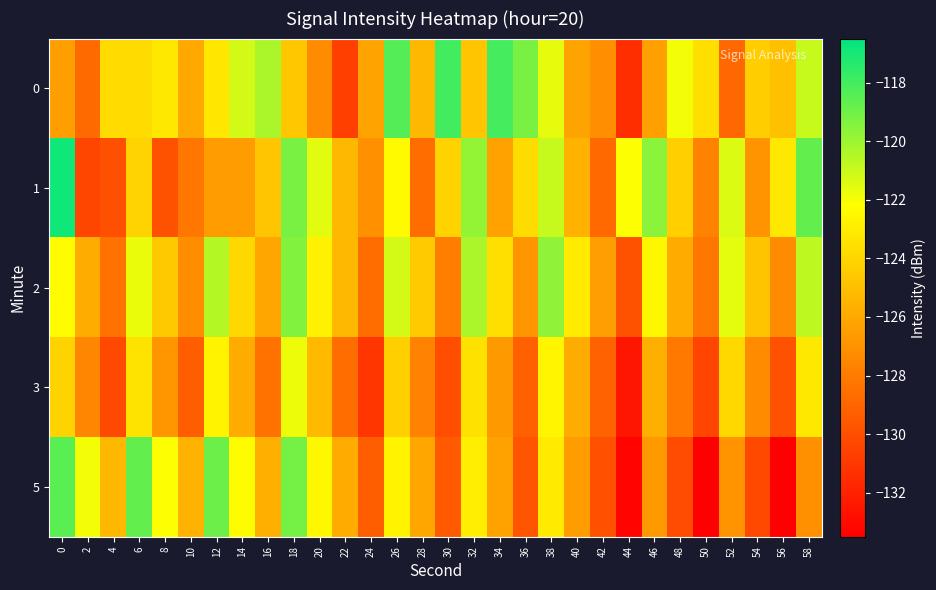

Reading left to right, transcribe all the data shown in this chart.

0: 0=-126.4	2=-128.8	4=-123.7	6=-123.8	8=-123.2	10=-126.1	12=-123.3	14=-121.2	16=-120.3	18=-124.6	20=-127.3	22=-130.7	24=-126.2	26=-118.4	28=-125.3	30=-118.0	32=-124.7	34=-118.1	36=-119.2	38=-121.7	40=-126.2	42=-127.2	44=-131.4	46=-126.4	48=-121.9	50=-123.6	52=-128.9	54=-124.4	56=-125.0	58=-120.9
1: 0=-116.9	2=-130.3	4=-130.0	6=-124.1	8=-129.8	10=-128.2	12=-126.6	14=-126.6	16=-124.7	18=-119.2	20=-121.5	22=-125.3	24=-127.1	26=-122.4	28=-128.6	30=-124.1	32=-119.8	34=-126.3	36=-123.7	38=-120.9	40=-125.5	42=-128.8	44=-122.1	46=-119.6	48=-124.3	50=-127.7	52=-121.4	54=-126.9	56=-123.2	58=-118.7
2: 0=-122.3	2=-125.8	4=-128.4	6=-121.7	8=-124.6	10=-127.2	12=-120.5	14=-123.9	16=-126.1	18=-119.4	20=-122.8	22=-125.3	24=-128.7	26=-121.2	28=-124.5	30=-127.9	32=-120.3	34=-123.6	36=-126.8	38=-119.7	40=-123.1	42=-126.4	44=-129.8	46=-122.5	48=-125.9	50=-128.2	52=-121.6	54=-124.8	56=-127.3	58=-120.7
3: 0=-124.1	2=-127.5	4=-130.2	6=-123.4	8=-126.8	10=-129.3	12=-122.7	14=-125.9	16=-128.4	18=-121.8	20=-125.2	22=-128.6	24=-131.1	26=-124.3	28=-127.7	30=-130.0	32=-123.5	34=-126.7	36=-129.2	38=-122.6	40=-125.8	42=-129.1	44=-132.5	46=-125.7	48=-128.1	50=-130.4	52=-123.9	54=-127.3	56=-129.8	58=-123.2
5: 0=-118.5	2=-121.9	4=-125.3	6=-118.7	8=-122.1	10=-125.5	12=-118.9	14=-122.3	16=-125.7	18=-119.1	20=-122.5	22=-125.9	24=-129.3	26=-122.7	28=-126.1	30=-129.5	32=-122.9	34=-126.3	36=-129.7	38=-123.1	40=-126.5	42=-129.9	44=-133.3	46=-126.7	48=-130.1	50=-133.5	52=-126.9	54=-130.3	56=-133.7	58=-127.1